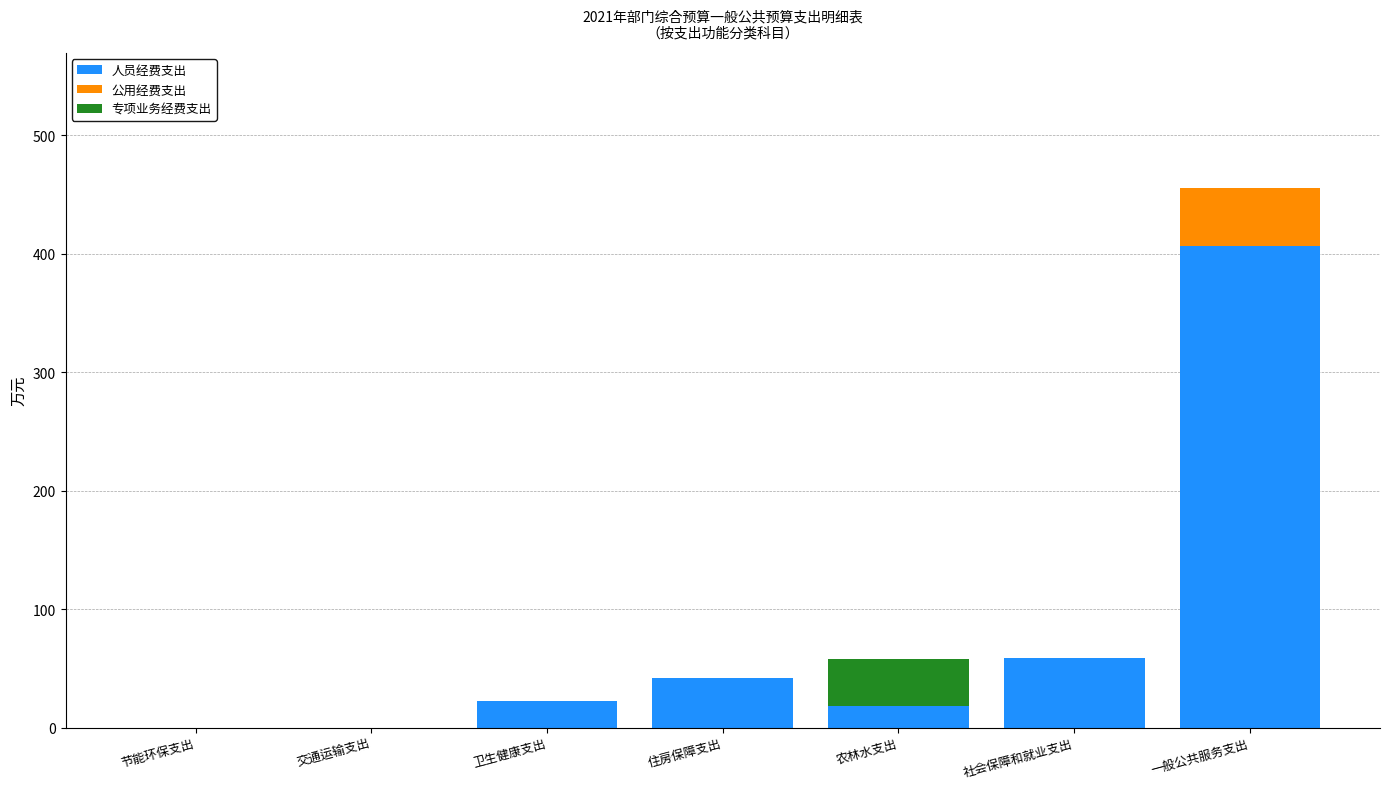

At which category is the sum across all series the highest?

一般公共服务支出